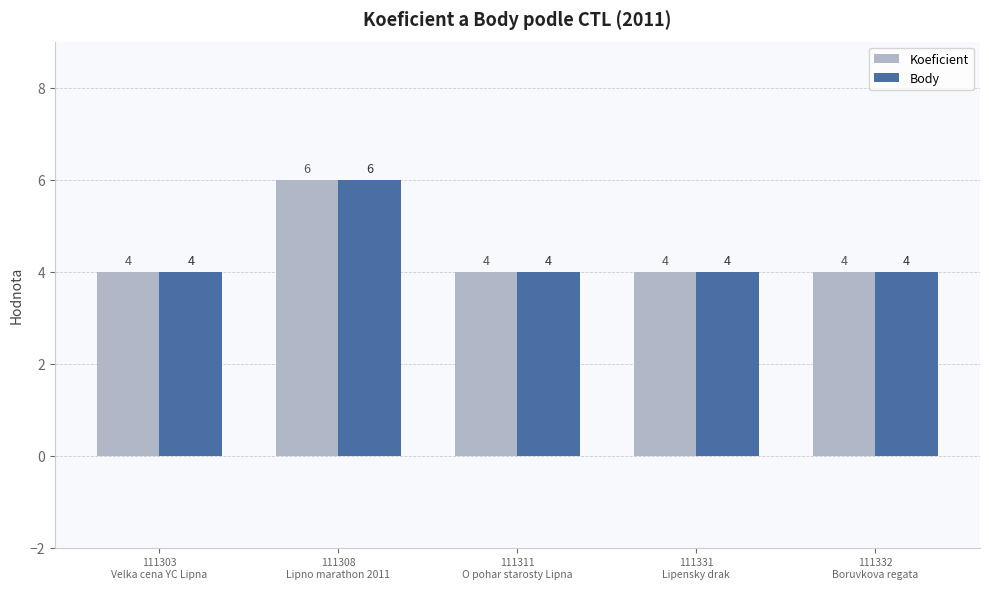

Reading right to left, what are all the values shown in this chart?

Koeficient: 4	4	4	6	4
Body: 4	4	4	6	4